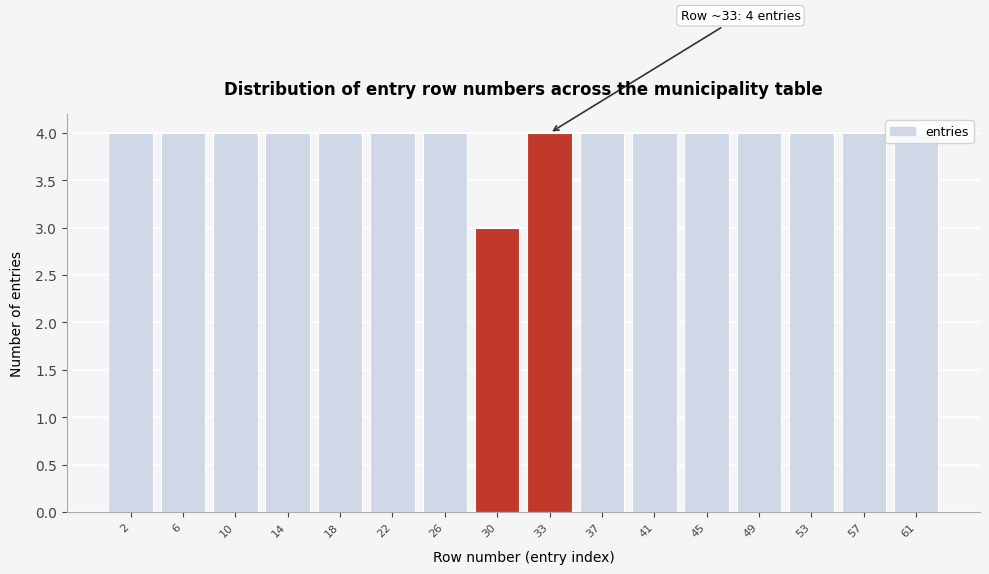

What is the value of the 13th bar from the left?

4